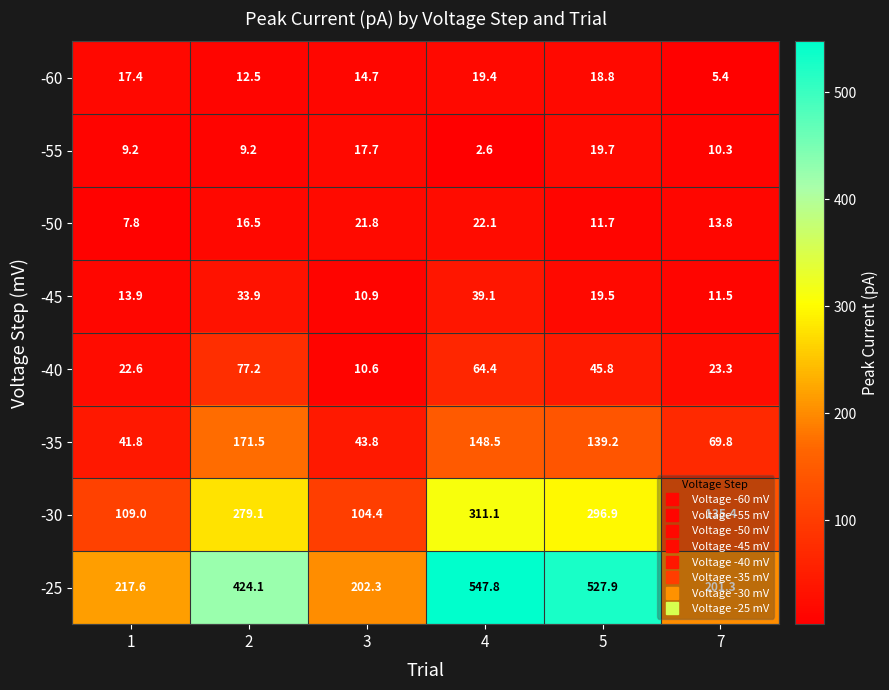

The value of -30 at 2 is 279.1. True or false?

True